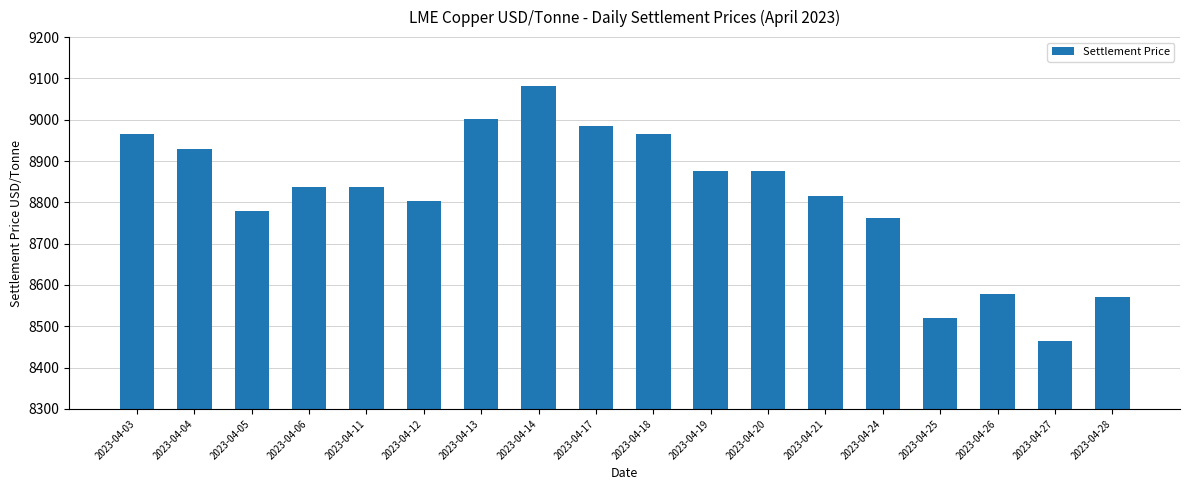

Which label corresponds to the smallest value in the chart?

2023-04-27